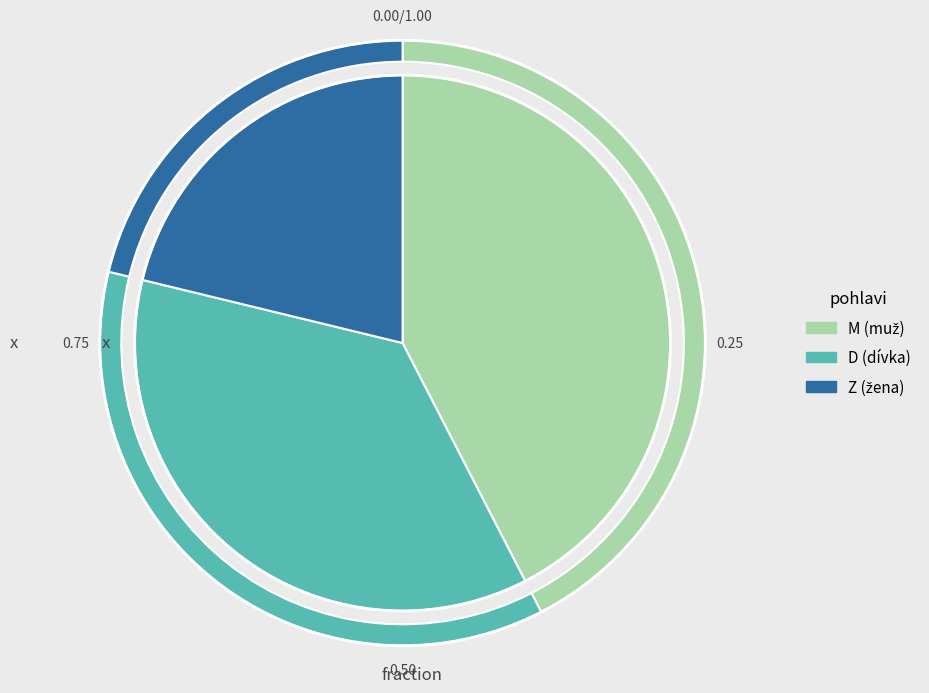

What is the ratio of the value at D to the value at M?

0.9